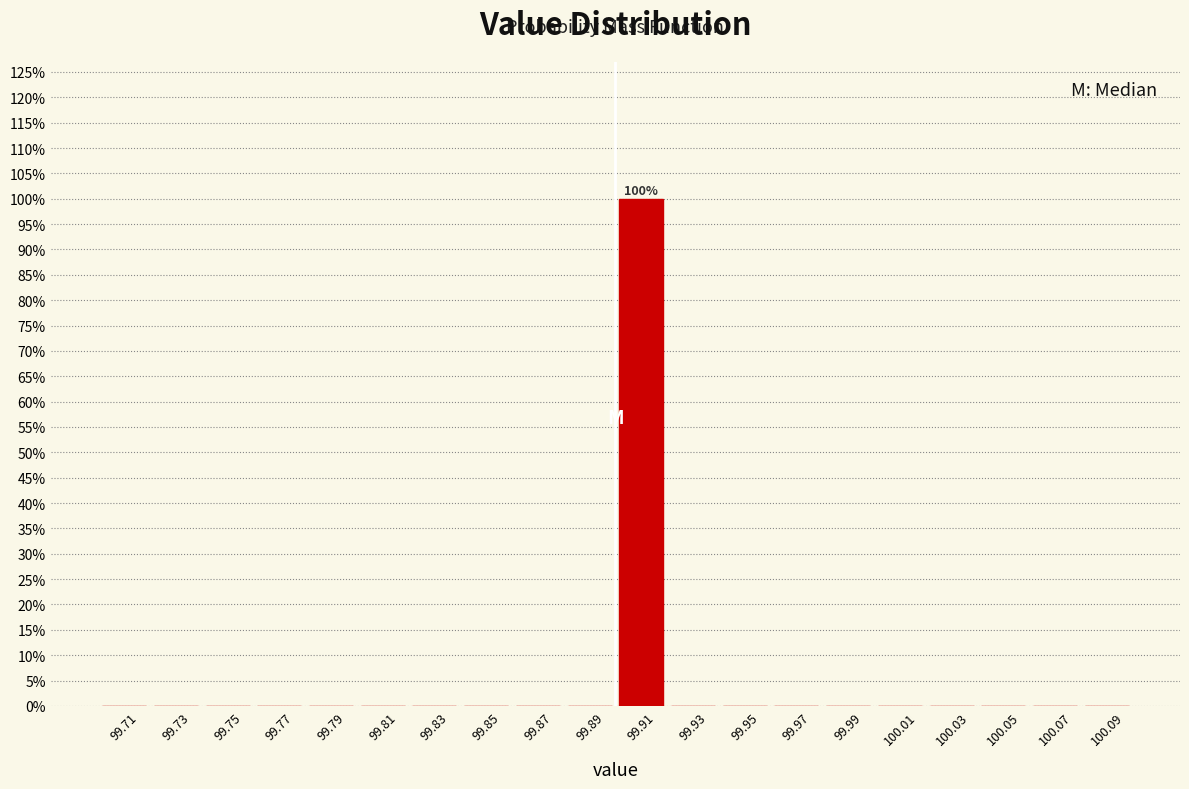

Over which range of the x-axis is the bar tallest?

99.90 to 99.92